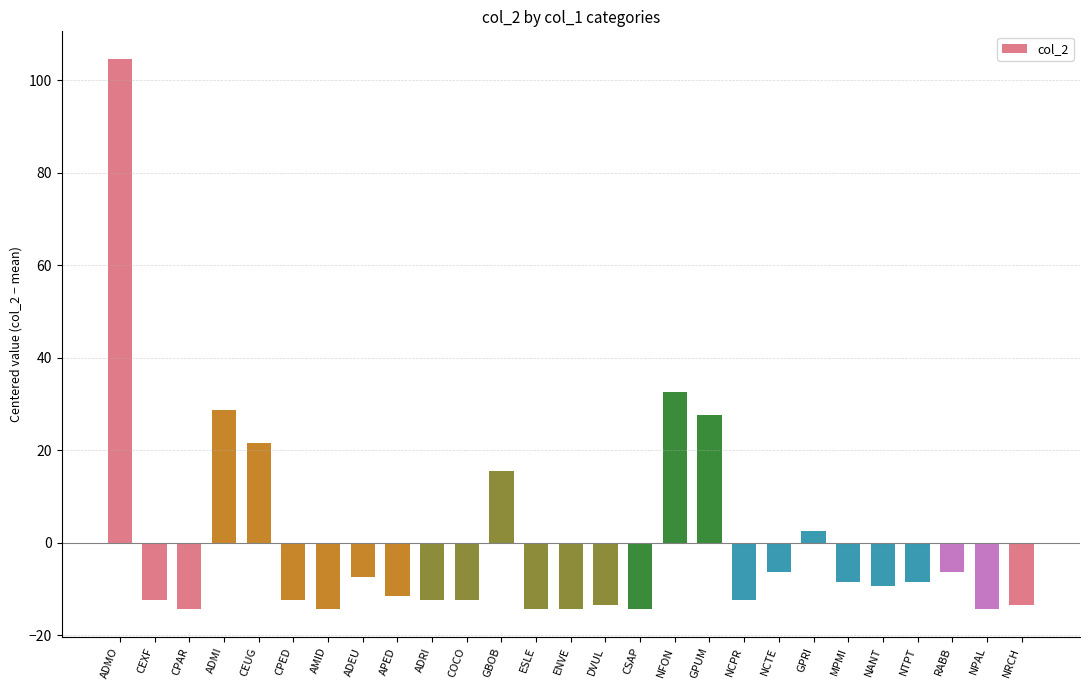

What is the sum of the values at ADEU and AMID?

-21.8